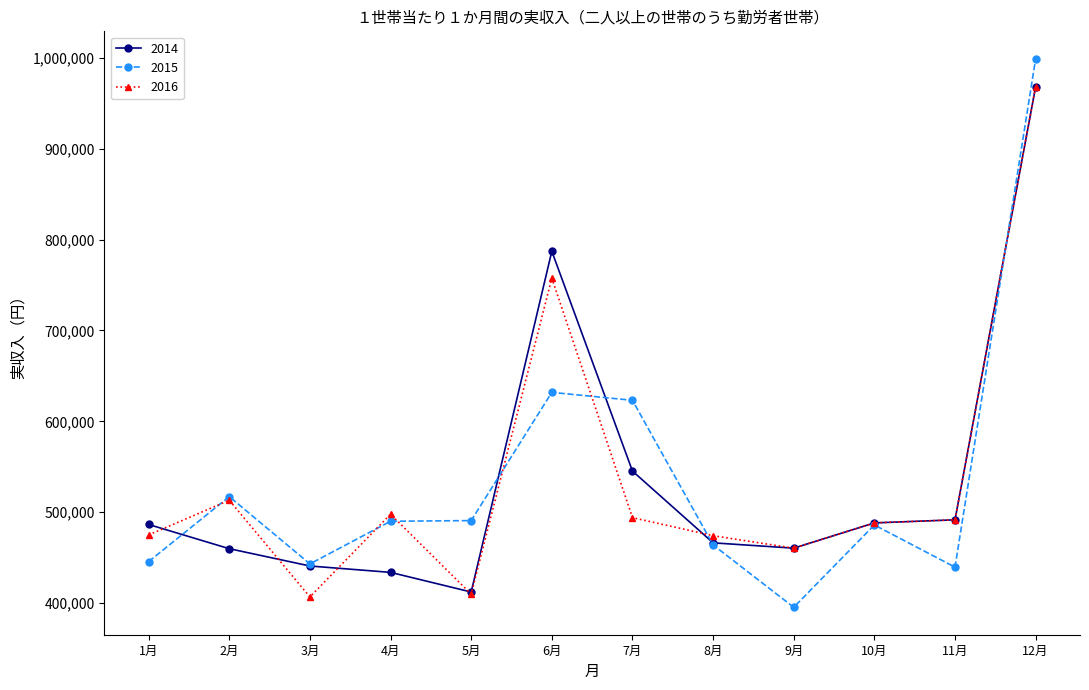

What is the minimum value shown in the chart?

395362